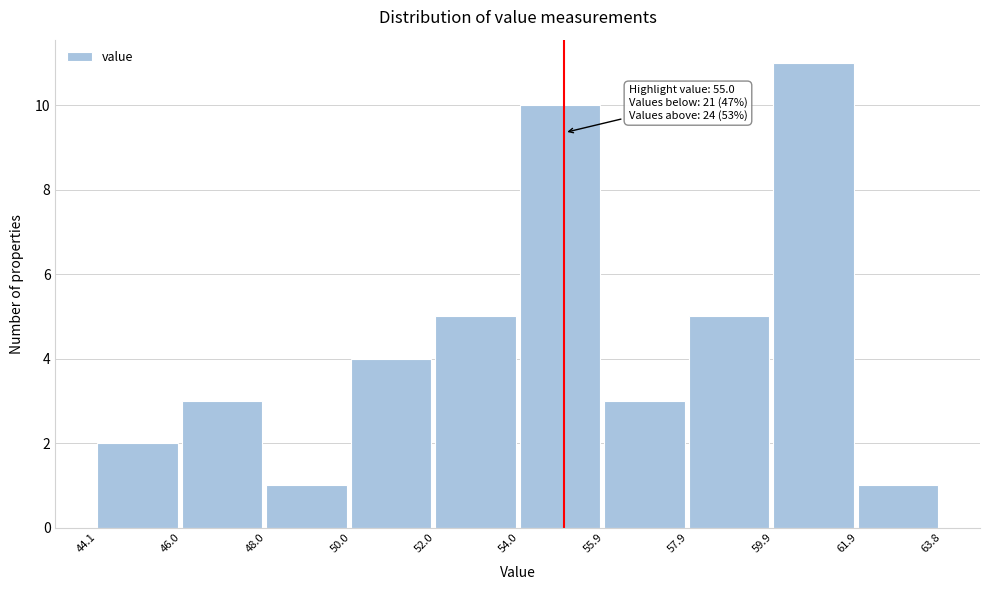

Which range on the x-axis has the tallest bar?

59.9 to 61.9